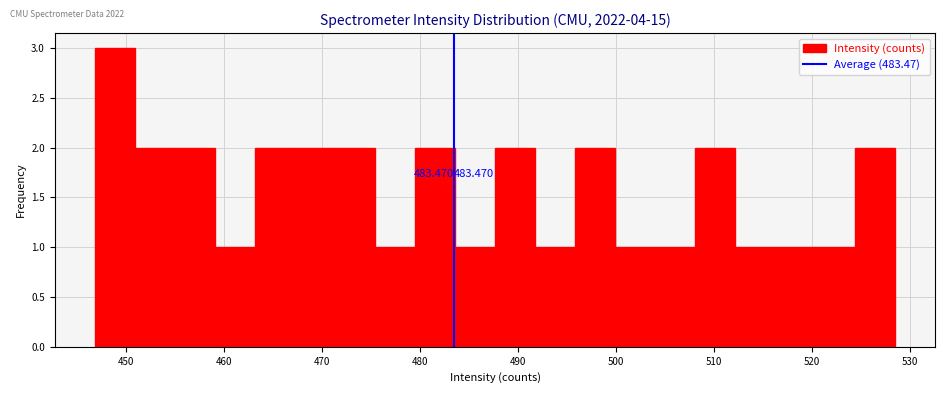

Over which range of the x-axis is the bar tallest?

447 to 451